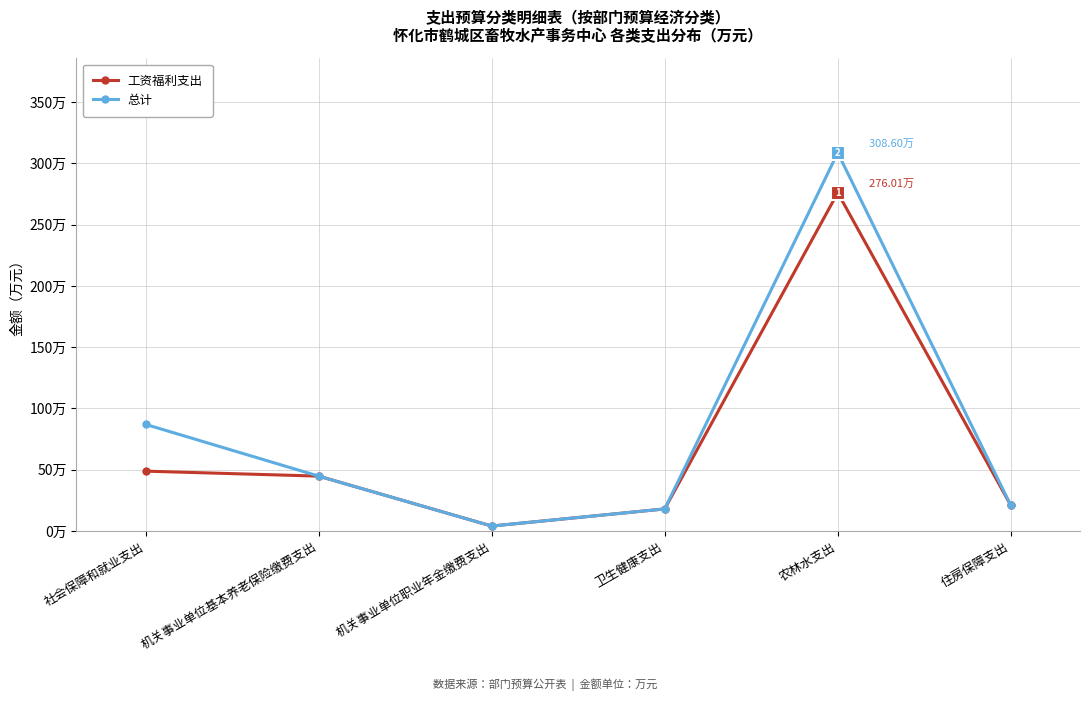

At which category is the sum across all series the highest?

农林水支出